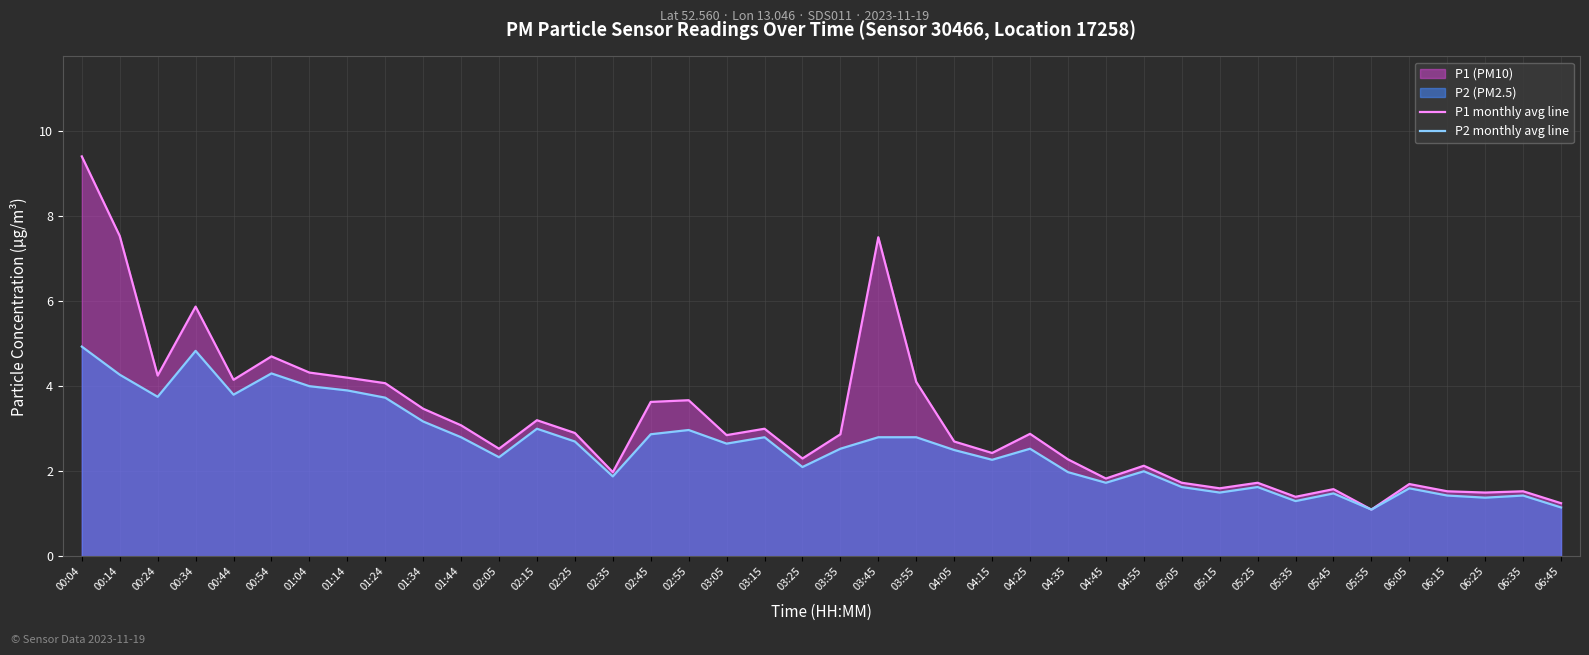

True or false: P2 monthly avg line and P1 monthly avg line intersect in this chart.

False